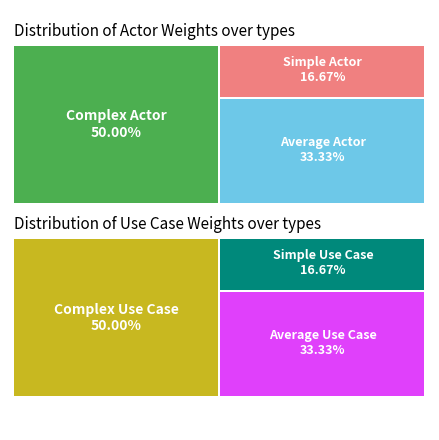

Rank the categories by value from lowest to highest.

Simple Actor, Average Actor, Complex Actor, Simple Use Case, Average Use Case, Complex Use Case